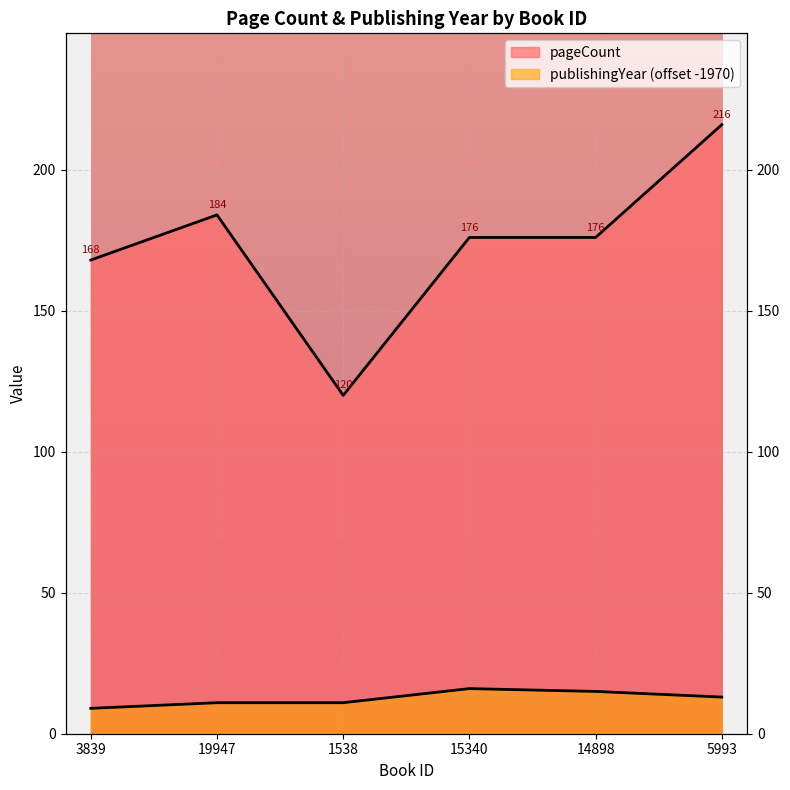

True or false: publishingYear has more than 1 points higher than both neighbors.

False